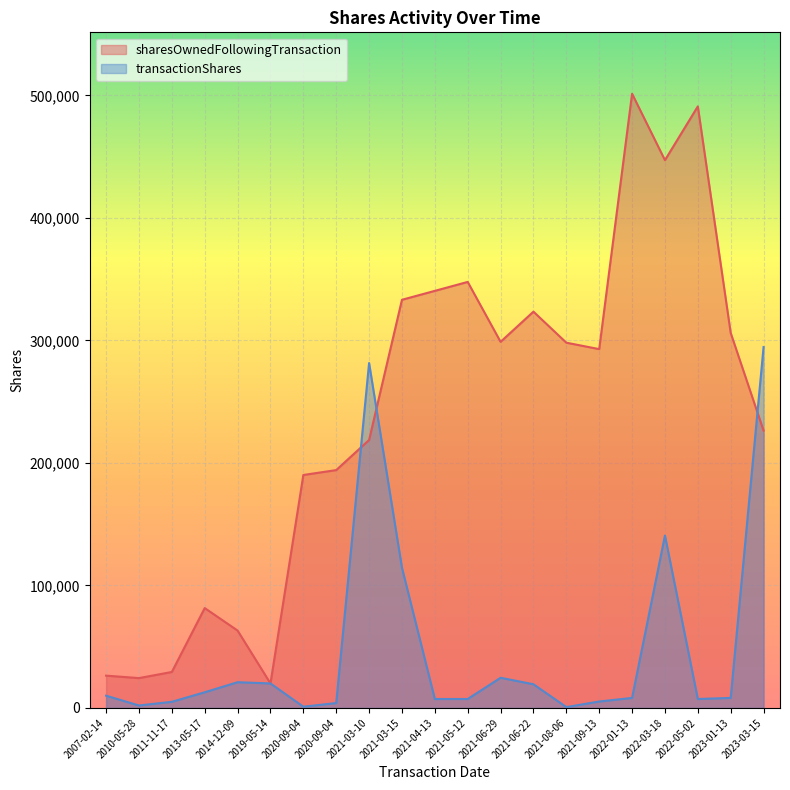

True or false: transactionShares and sharesOwnedFollowingTransaction intersect in this chart.

True